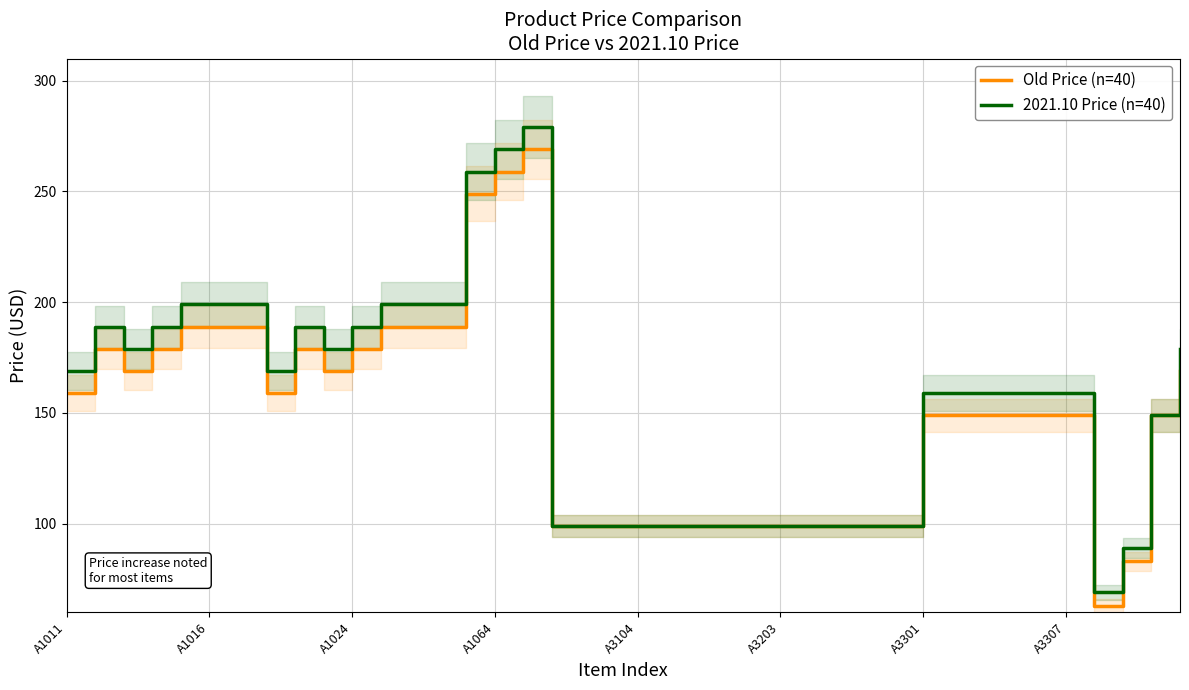

True or false: Old Price (n=40) and 2021.10 Price (n=40) cross at least once.

False